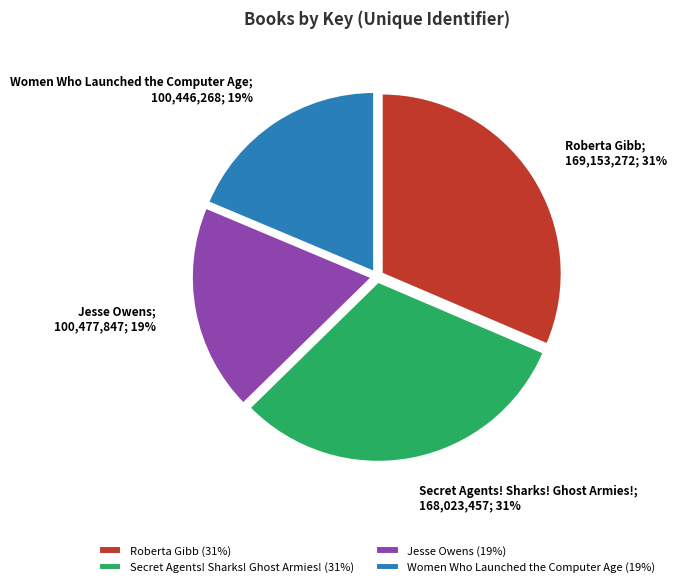

To the nearest percent, what is the average slice percentage?

25%